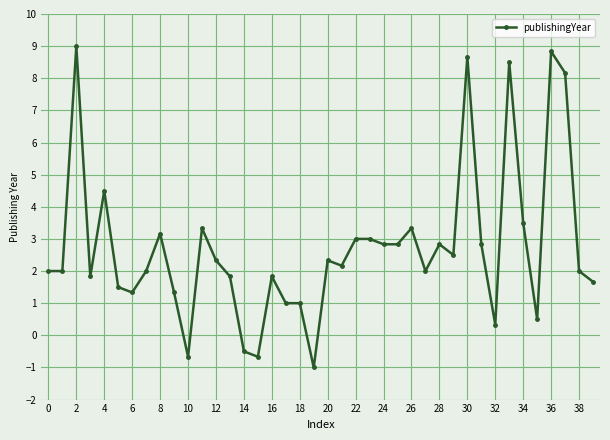

What is the difference between the maximum and second lowest values?

9.7